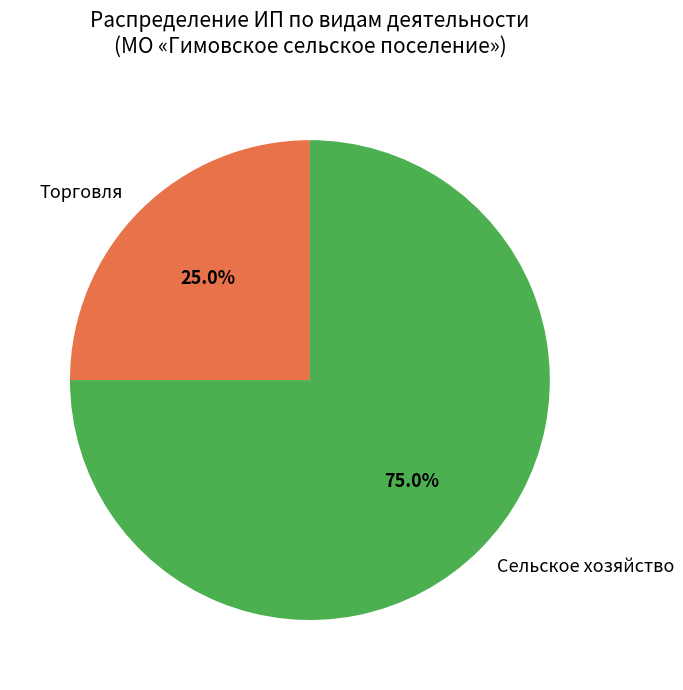

Rank the categories by value from highest to lowest.

Сельское хозяйство, Торговля